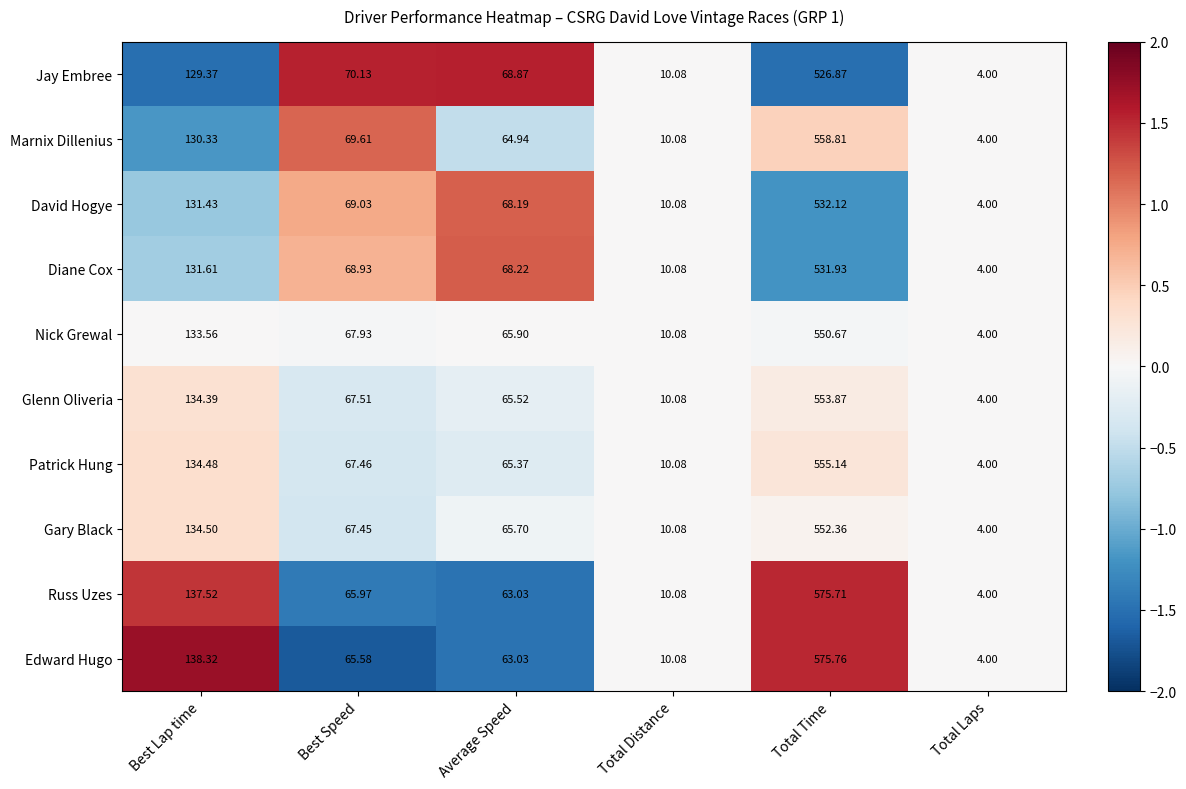

At which category does the chart reach its peak across all series?

Total Time